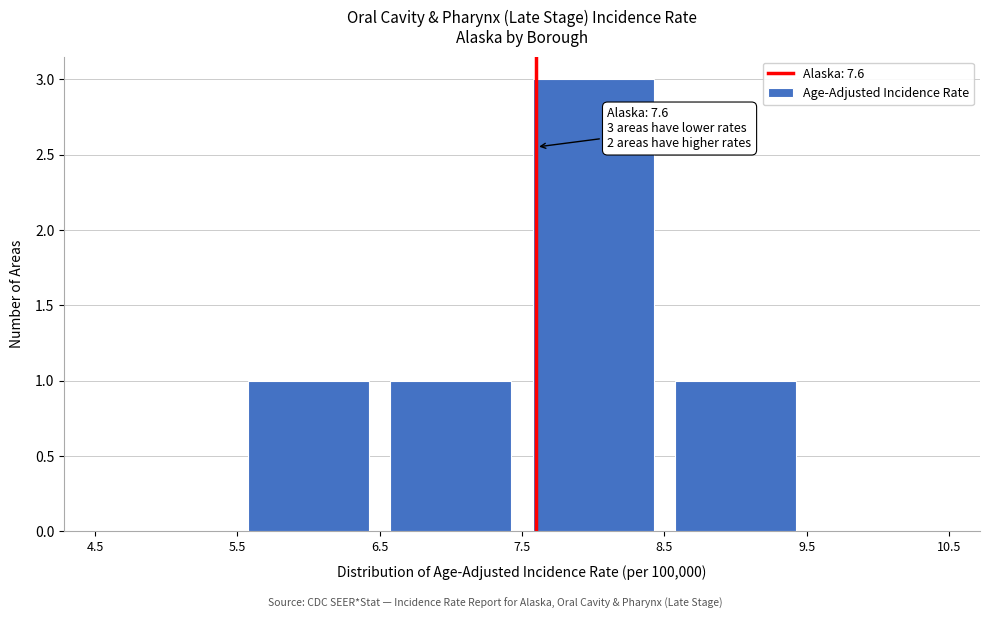

Which range on the x-axis has the tallest bar?

7.5 to 8.5